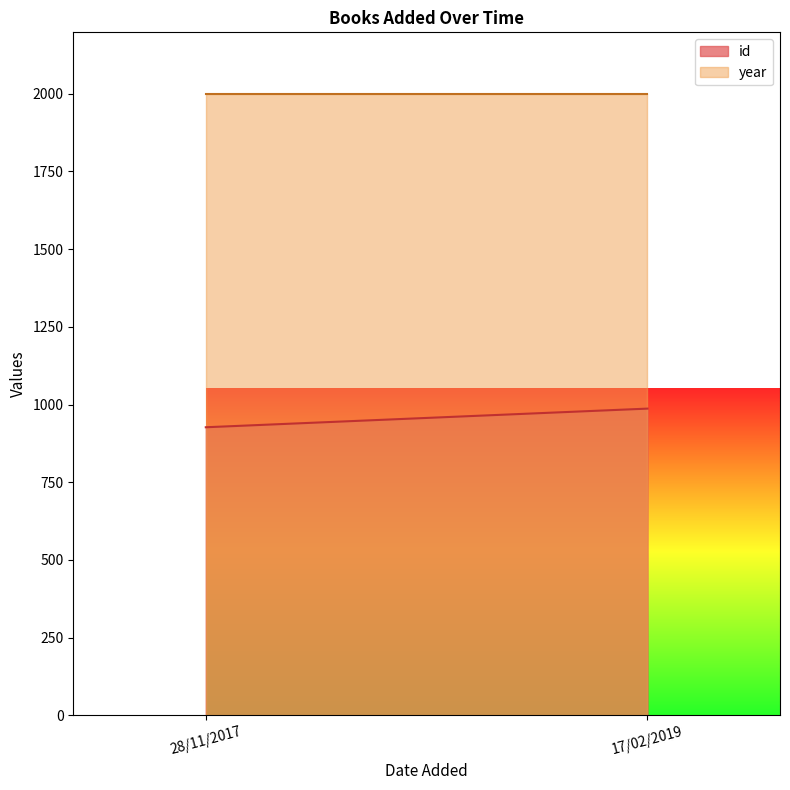

What is the approximate value of year at 28/11/2017?

1998